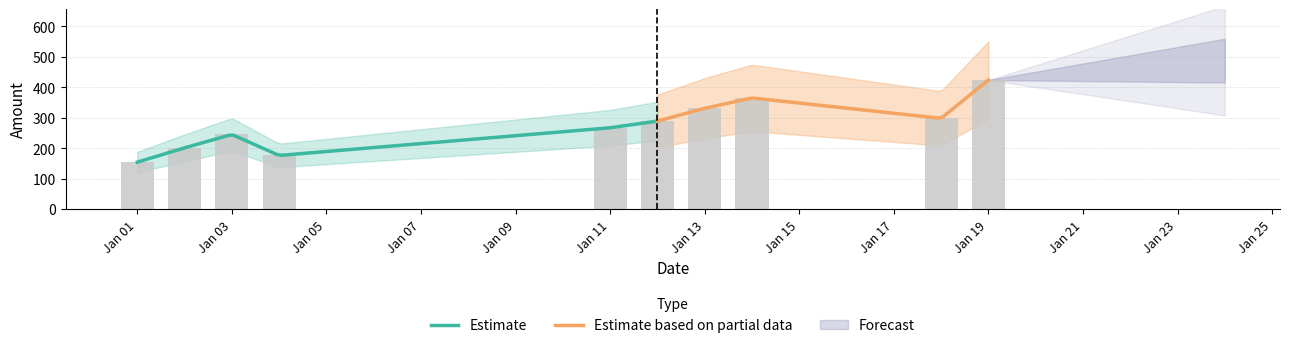

What is the difference between the values at 2019-01-13 and 2019-01-14?

34